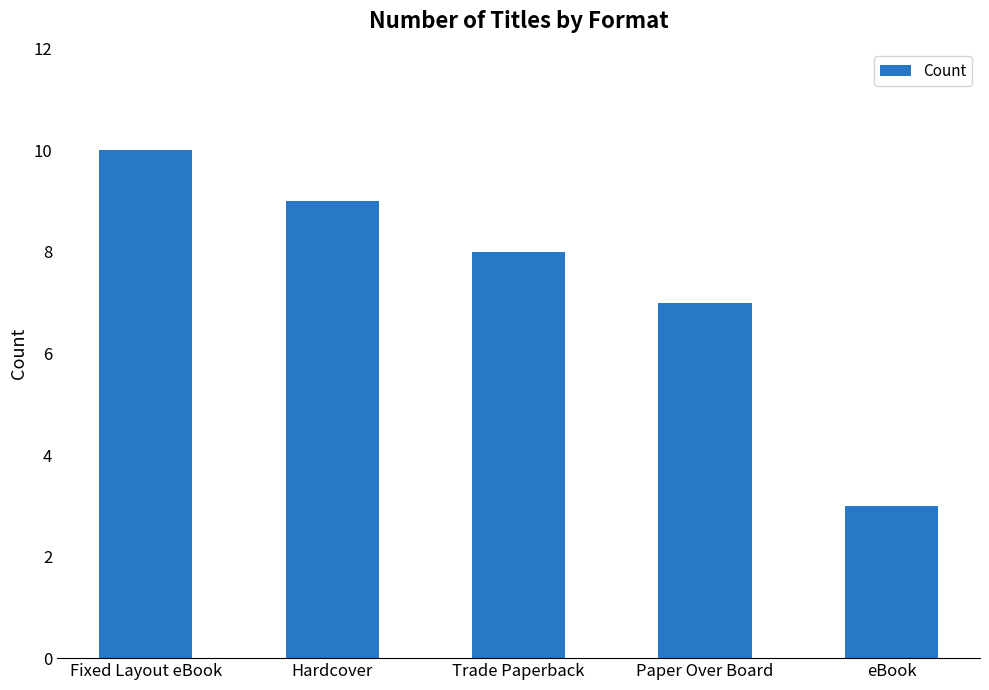

Count the number of data series in this chart.

1